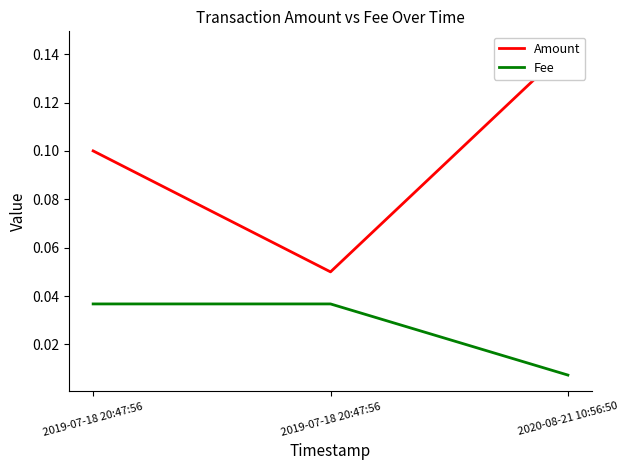

At 2019-07-18 20:47:56, list the series in order from largest to smallest.

Amount, Fee